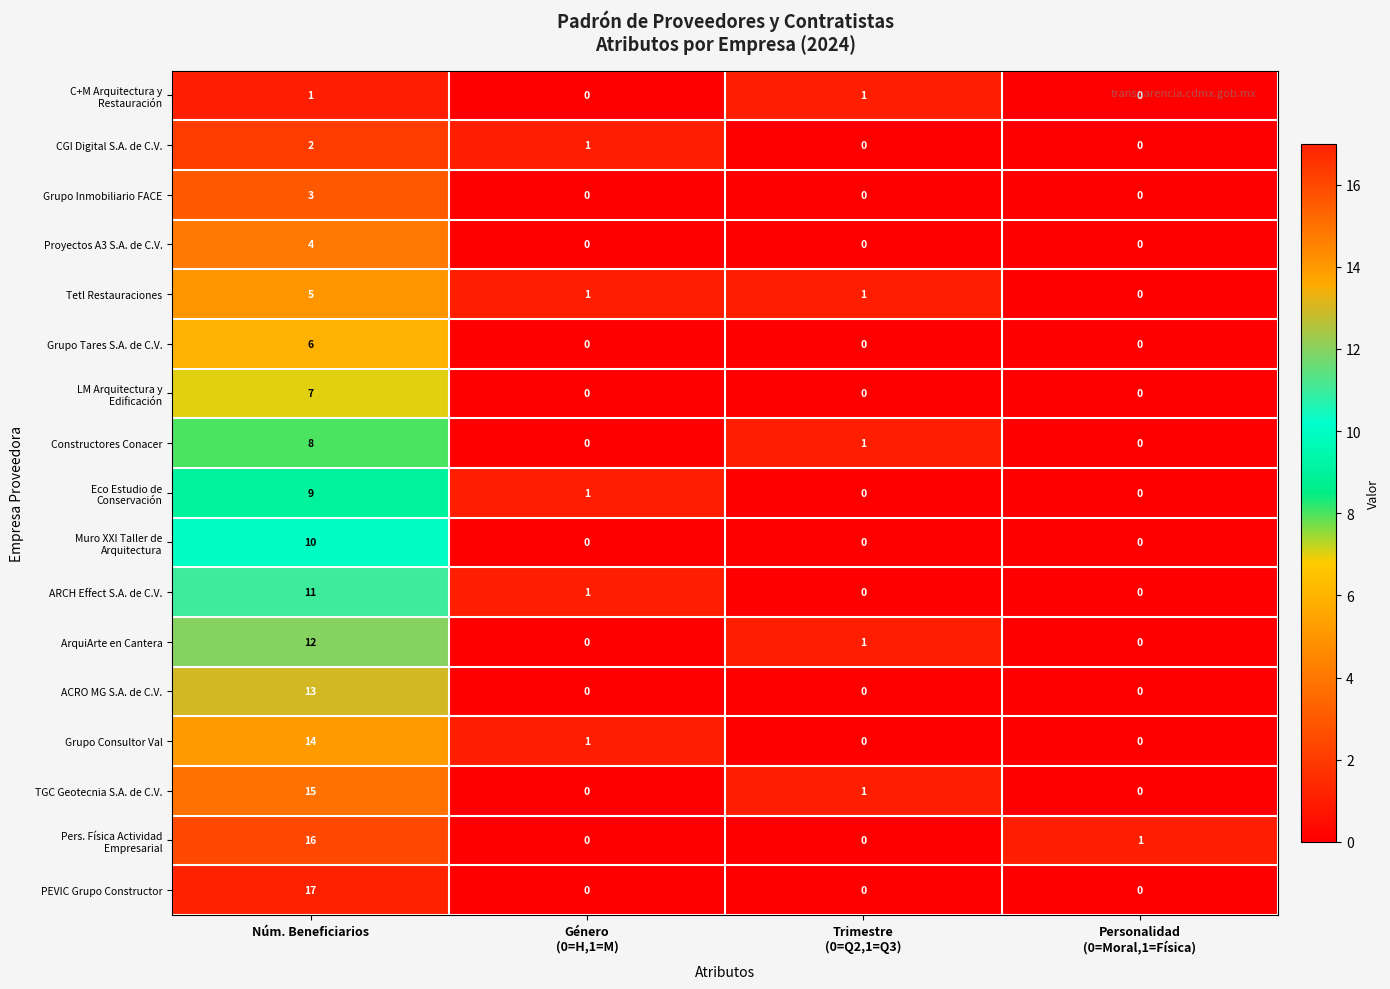

What is the difference between the maximum and minimum values in the Grupo Tares S.A. de C.V. series?

6